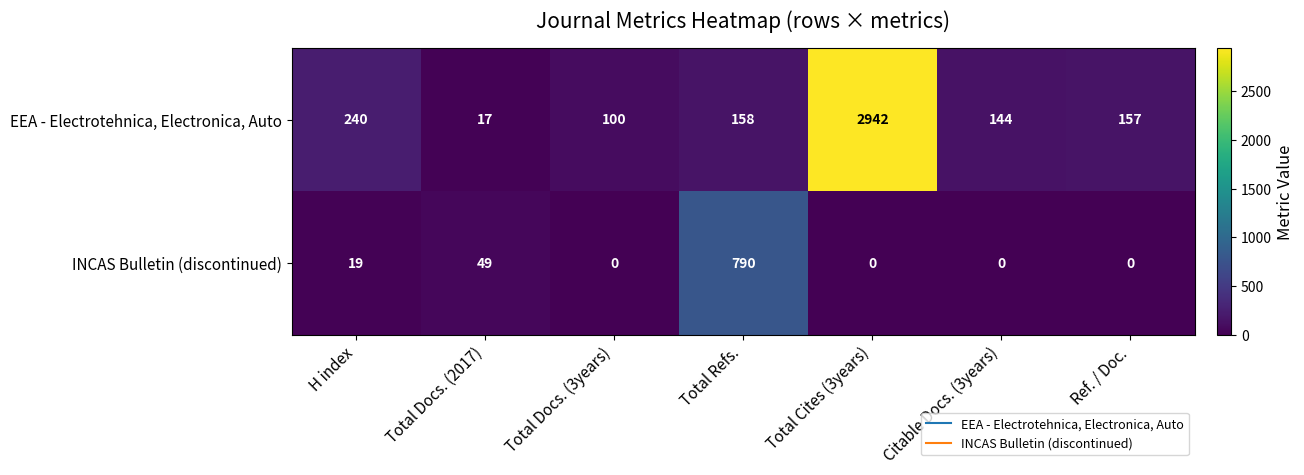

Reading left to right, list all the values displayed in this chart.

EEA - Electrotehnica, Electronica, Auto: H index=240	Total Docs. (2017)=17	Total Docs. (3years)=100	Total Refs.=158	Total Cites (3years)=2942	Citable Docs. (3years)=144	Ref. / Doc.=157
INCAS Bulletin (discontinued): H index=19	Total Docs. (2017)=49	Total Docs. (3years)=0	Total Refs.=790	Total Cites (3years)=0	Citable Docs. (3years)=0	Ref. / Doc.=0